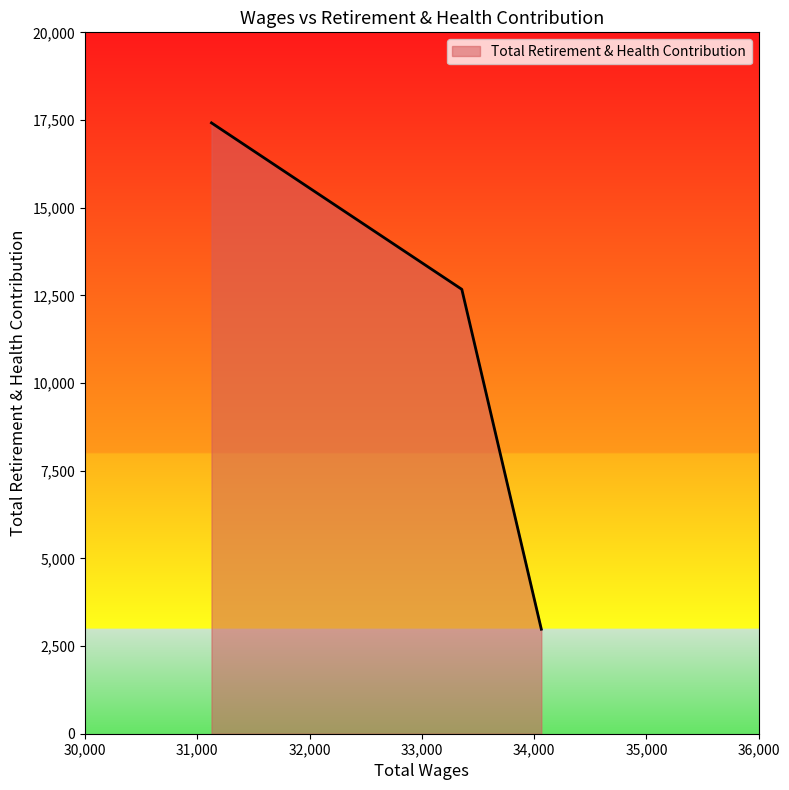

What is the minimum value shown in the chart?

2980